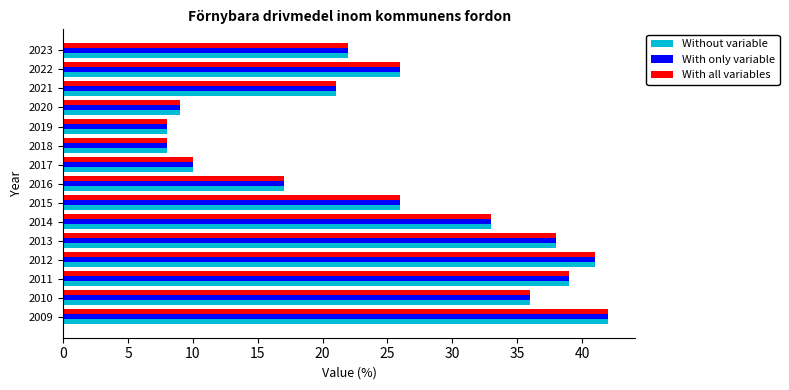

Which label corresponds to the largest value in the chart?

2009